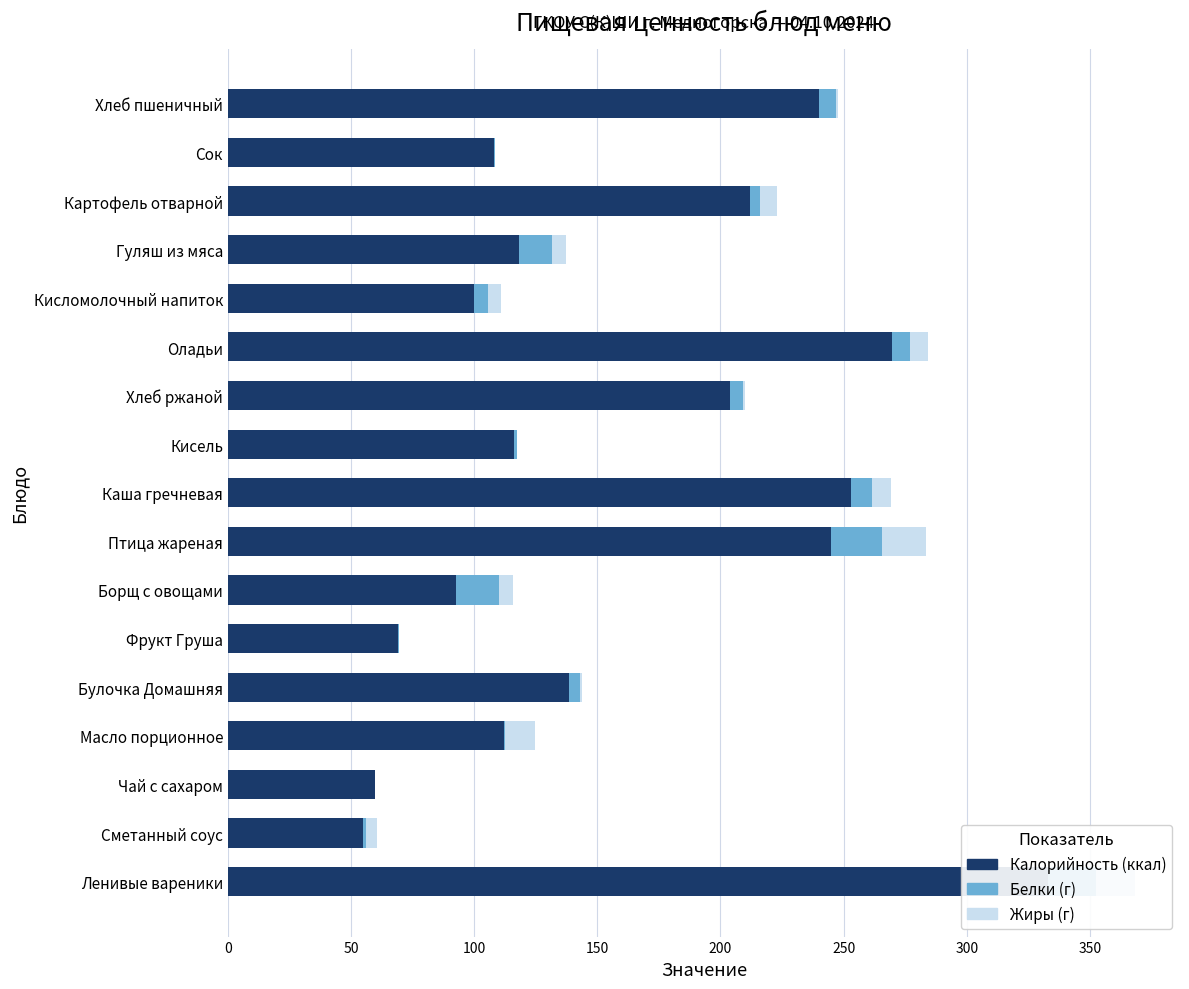

List the series in order of their peak value, lowest first.

Жиры (г), Белки (г), Калорийность (ккал)